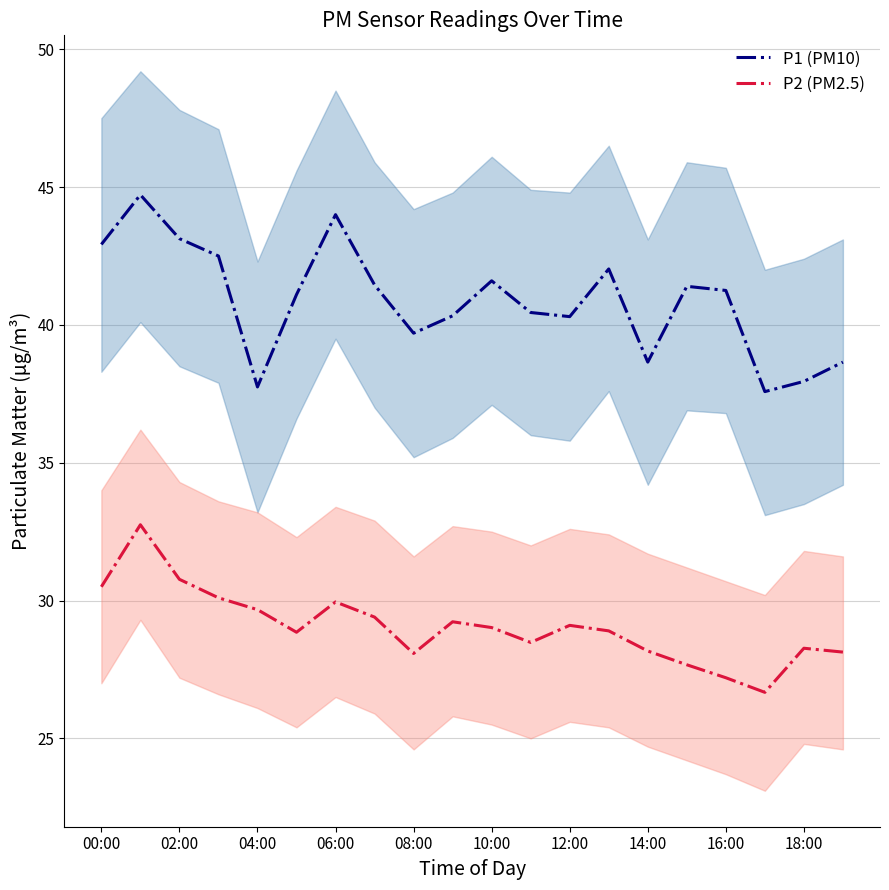

Is the value of P1 (PM10) at 02:00 greater than the value of P2 (PM2.5) at 02:00?

Yes